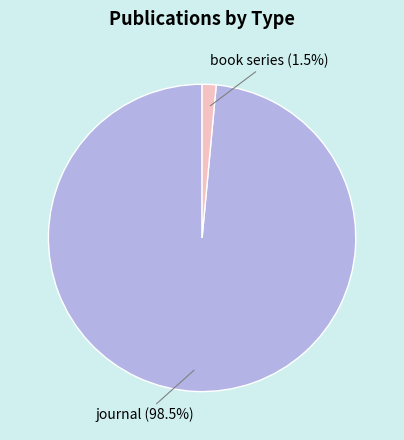

Is it true that journal is 89% of the pie?

False